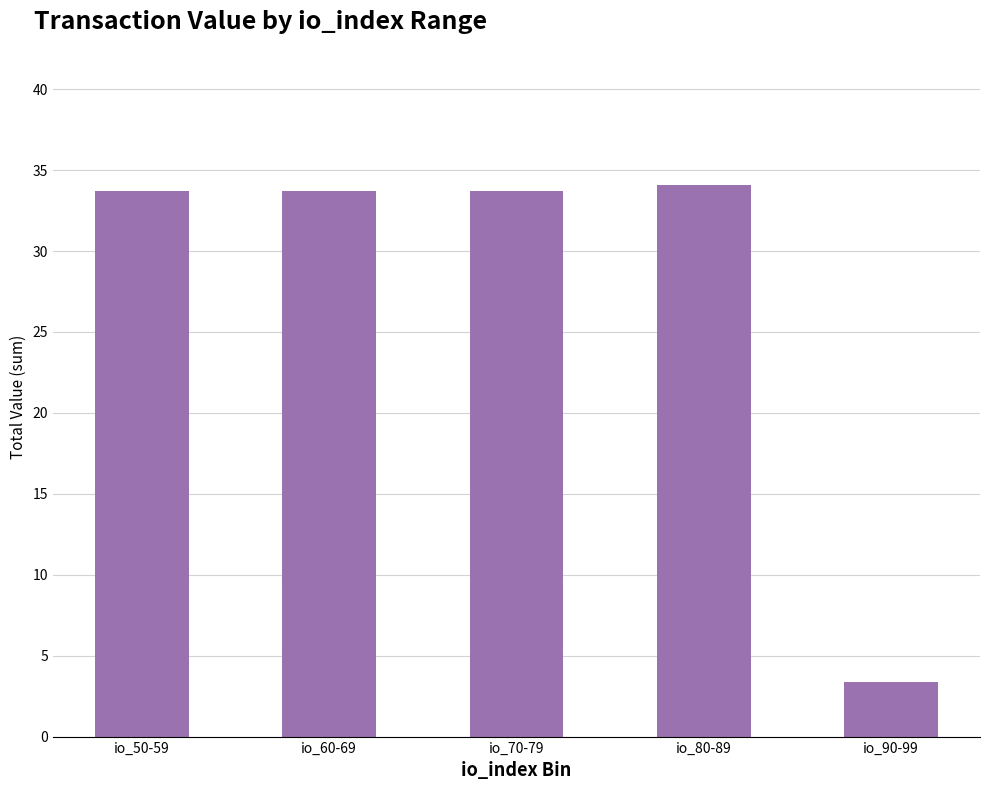

Which category has the highest value across all series?

io_80-89